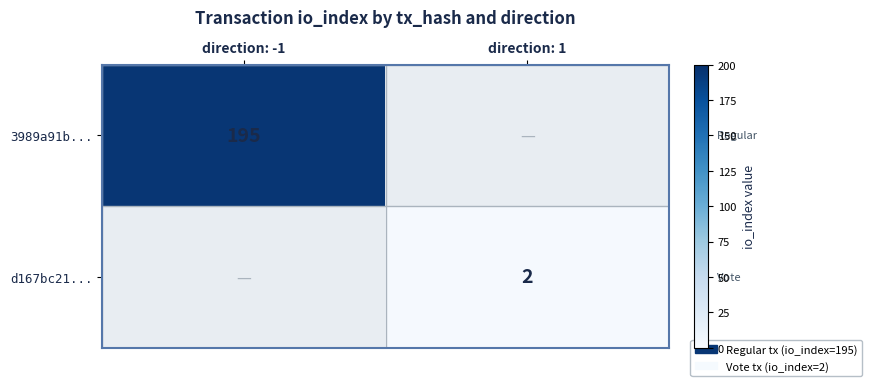

True or false: d167bc21... has a value of 2 at direction: 1.

True